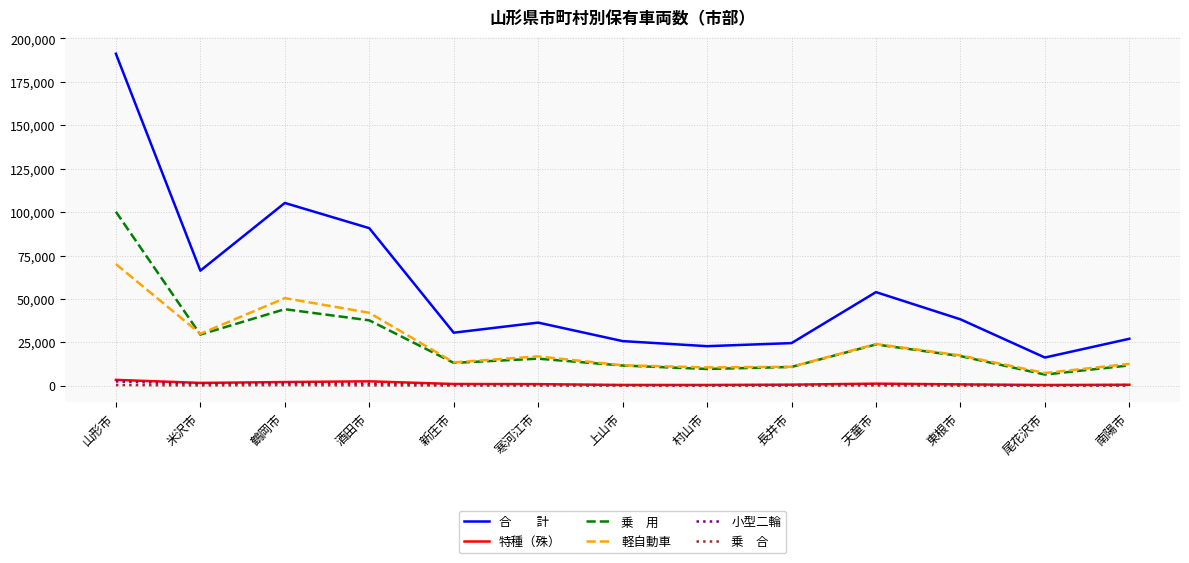

At which category is the sum across all series the highest?

山形市